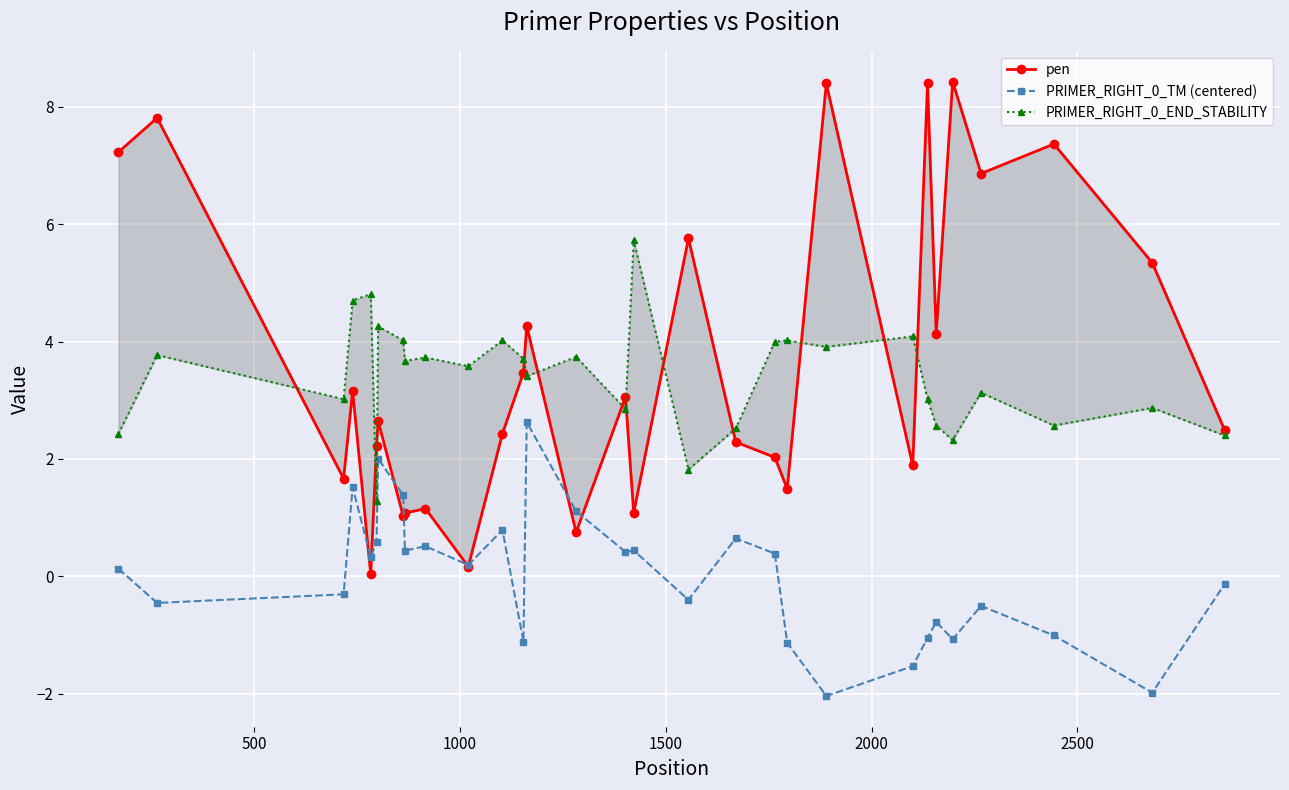

How many lines are shown in the chart?

3